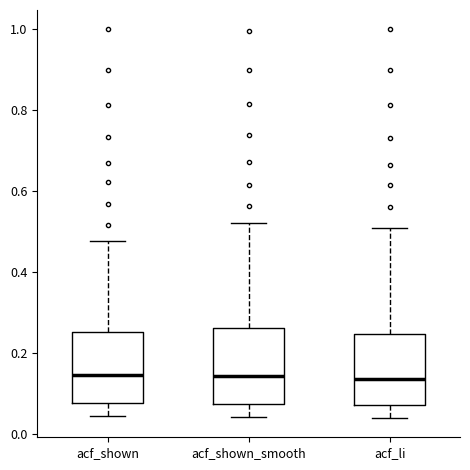

Reading left to right, transcribe this box plot: for each box, give where its median line is, the range the box spans, and where its two whiskers end, as read against the y-axis. The values are not printed on the chart, so give them approximately, as read against the axis.

acf_shown: median 0.14, box 0.08 to 0.26, whiskers 0.04 to 0.48
acf_shown_smooth: median 0.14, box 0.08 to 0.26, whiskers 0.04 to 0.52
acf_li: median 0.14, box 0.08 to 0.24, whiskers 0.04 to 0.50